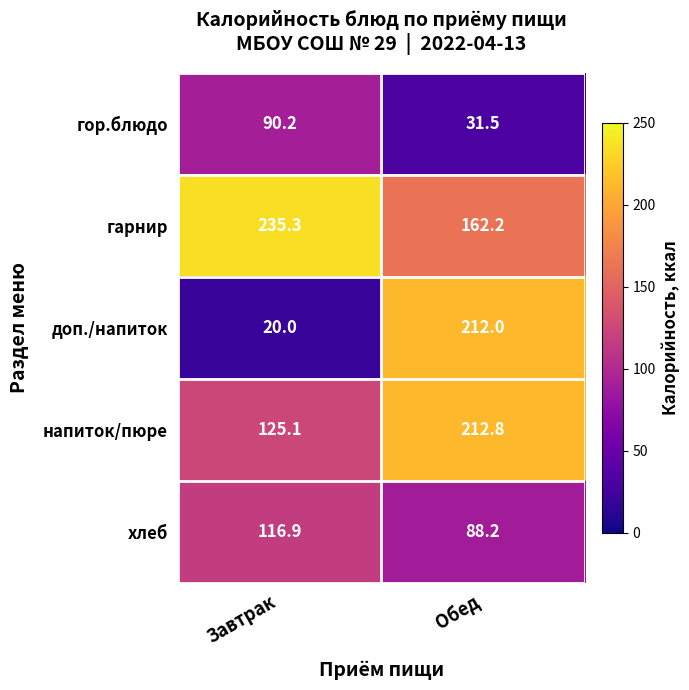

True or false: доп./напиток has a value of 20.0 at Завтрак.

True